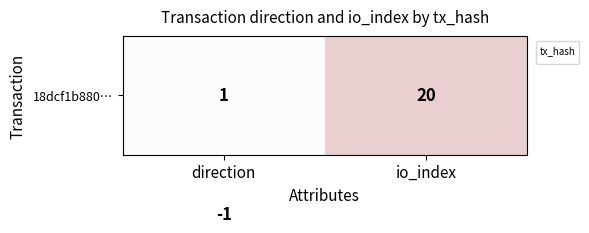

Which label corresponds to the largest value in the chart?

io_index